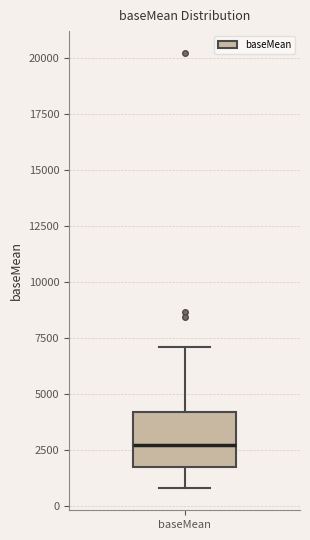

Where is the lower edge of the box for baseMean on the y-axis? The values are not printed on the chart, so give them approximately, as read against the axis.

1500